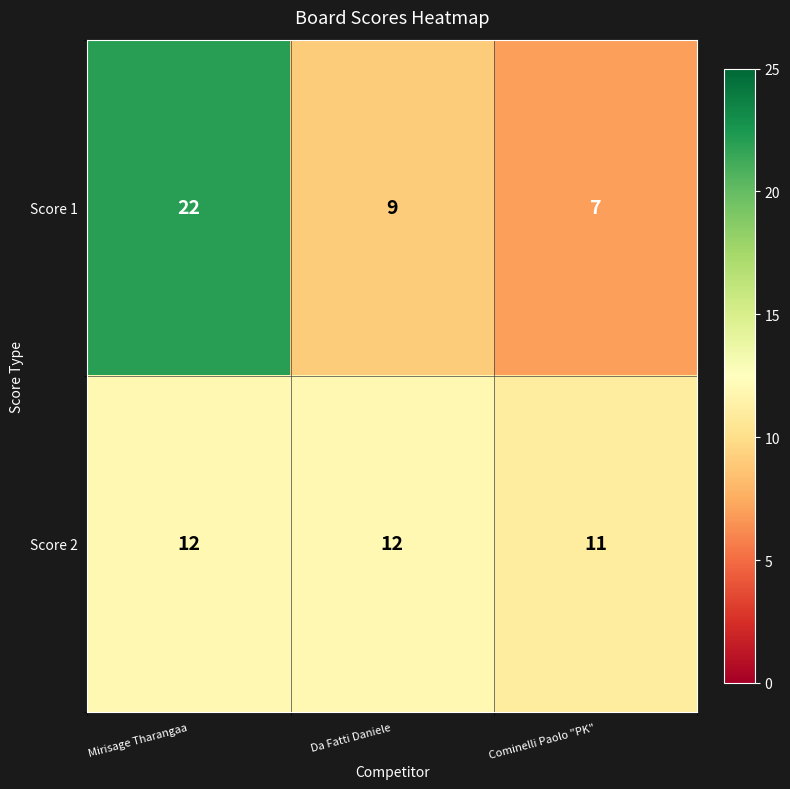

At how many categories does at least one series exceed 14?

1